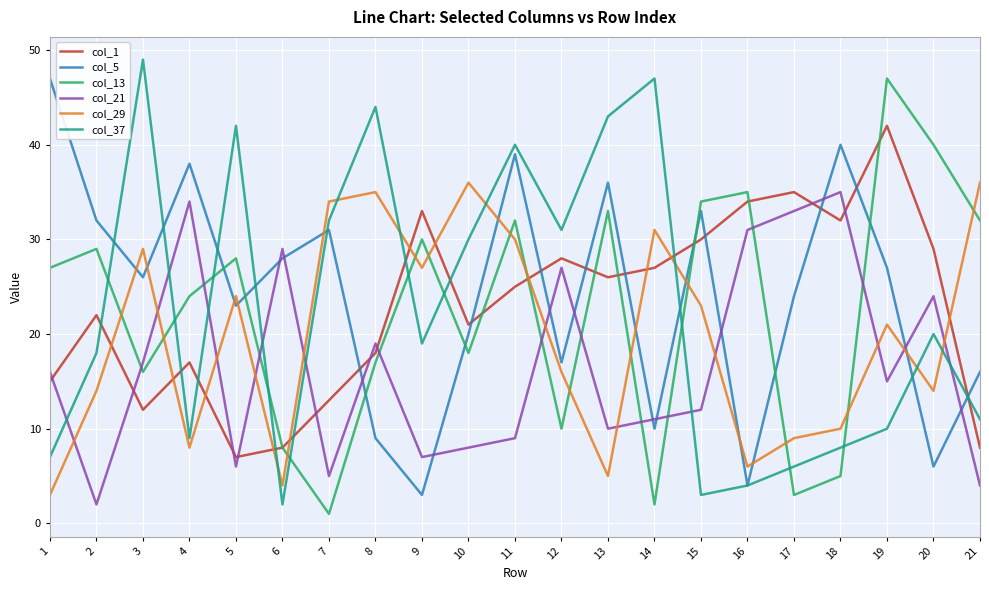

Where do col_13 and col_5 first cross each other?

4 and 5